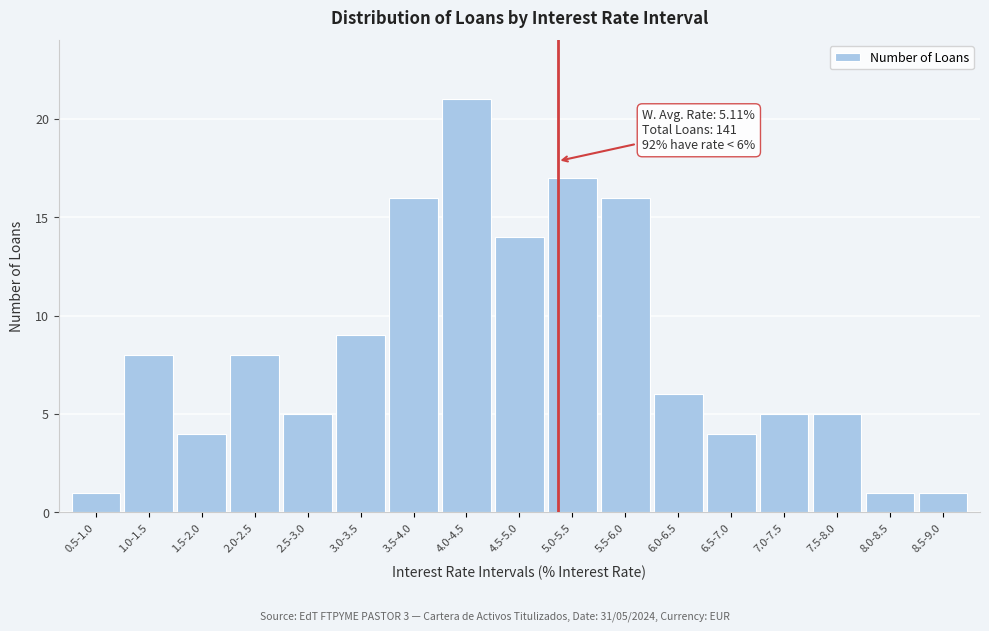

Reading left to right, list all the values displayed in this chart.

0.5-1.0=1	1.0-1.5=8	1.5-2.0=4	2.0-2.5=8	2.5-3.0=5	3.0-3.5=9	3.5-4.0=16	4.0-4.5=21	4.5-5.0=14	5.0-5.5=17	5.5-6.0=16	6.0-6.5=6	6.5-7.0=4	7.0-7.5=5	7.5-8.0=5	8.0-8.5=1	8.5-9.0=1